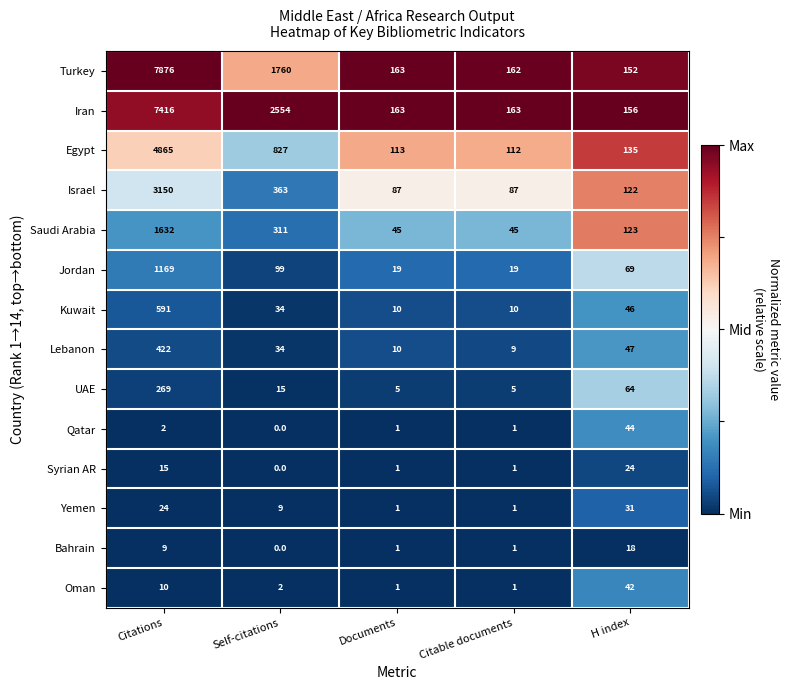

At how many categories does at least one series exceed 0?

5